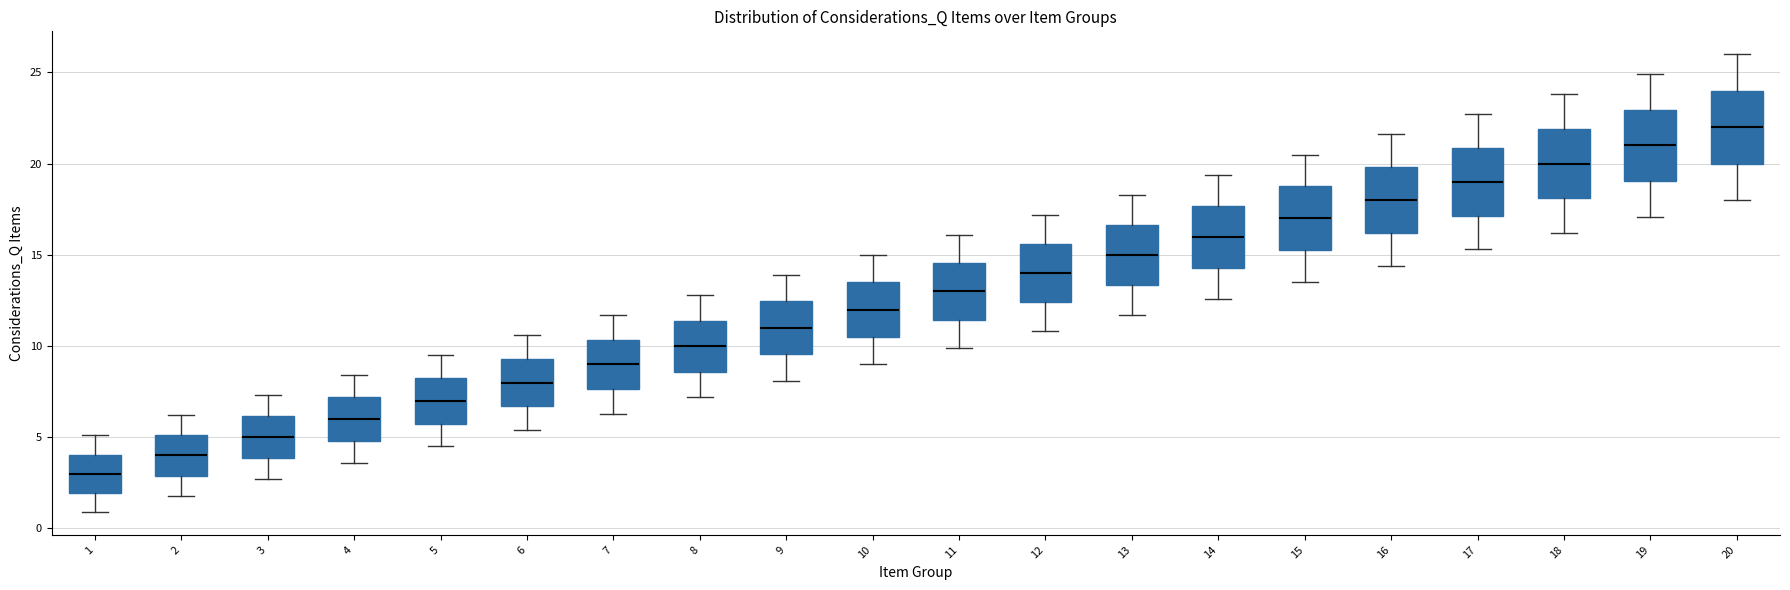

Reading left to right, read every box against the y-axis: the position of its median line, the range the box covers, and the ends of its whiskers. The values are not printed on the chart, so give them approximately, as read against the axis.

1: median 3.0, box 2.0 to 4.0, whiskers 1.0 to 5.0
2: median 4.0, box 3.0 to 5.0, whiskers 2.0 to 6.0
3: median 5.0, box 4.0 to 6.0, whiskers 2.5 to 7.5
4: median 6.0, box 5.0 to 7.0, whiskers 3.5 to 8.5
5: median 7.0, box 6.0 to 8.5, whiskers 4.5 to 9.5
6: median 8.0, box 6.5 to 9.5, whiskers 5.5 to 10.5
7: median 9.0, box 7.5 to 10.5, whiskers 6.5 to 11.5
8: median 10.0, box 8.5 to 11.5, whiskers 7.0 to 13.0
9: median 11.0, box 9.5 to 12.5, whiskers 8.0 to 14.0
10: median 12.0, box 10.5 to 13.5, whiskers 9.0 to 15.0
11: median 13.0, box 11.5 to 14.5, whiskers 10.0 to 16.0
12: median 14.0, box 12.5 to 15.5, whiskers 11.0 to 17.0
13: median 15.0, box 13.5 to 16.5, whiskers 11.5 to 18.5
14: median 16.0, box 14.5 to 17.5, whiskers 12.5 to 19.5
15: median 17.0, box 15.5 to 19.0, whiskers 13.5 to 20.5
16: median 18.0, box 16.0 to 20.0, whiskers 14.5 to 21.5
17: median 19.0, box 17.0 to 21.0, whiskers 15.5 to 22.5
18: median 20.0, box 18.0 to 22.0, whiskers 16.0 to 24.0
19: median 21.0, box 19.0 to 23.0, whiskers 17.0 to 25.0
20: median 22.0, box 20.0 to 24.0, whiskers 18.0 to 26.0